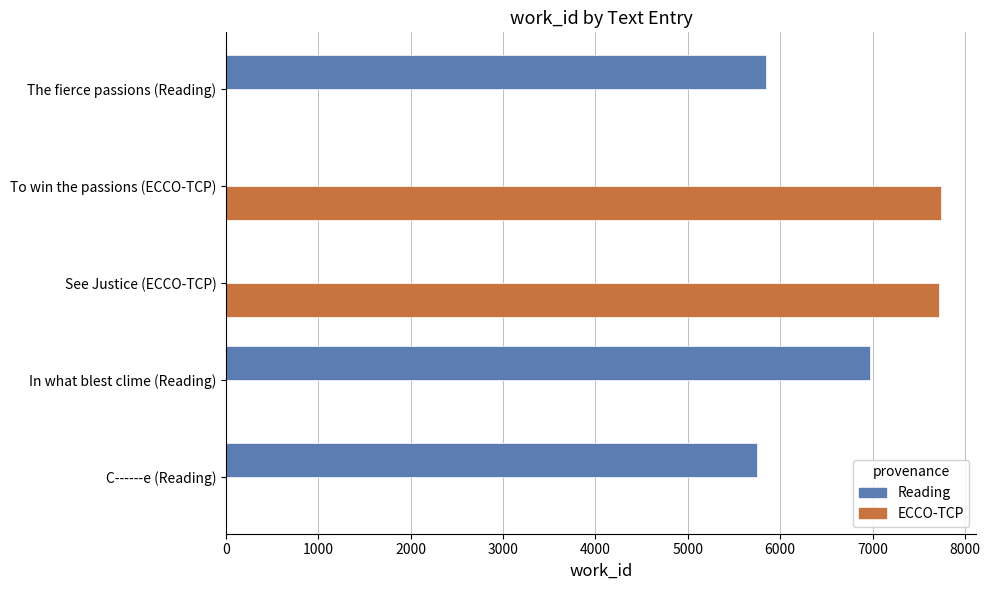

What is the total value across all series at The fierce passions (Reading)?

5841